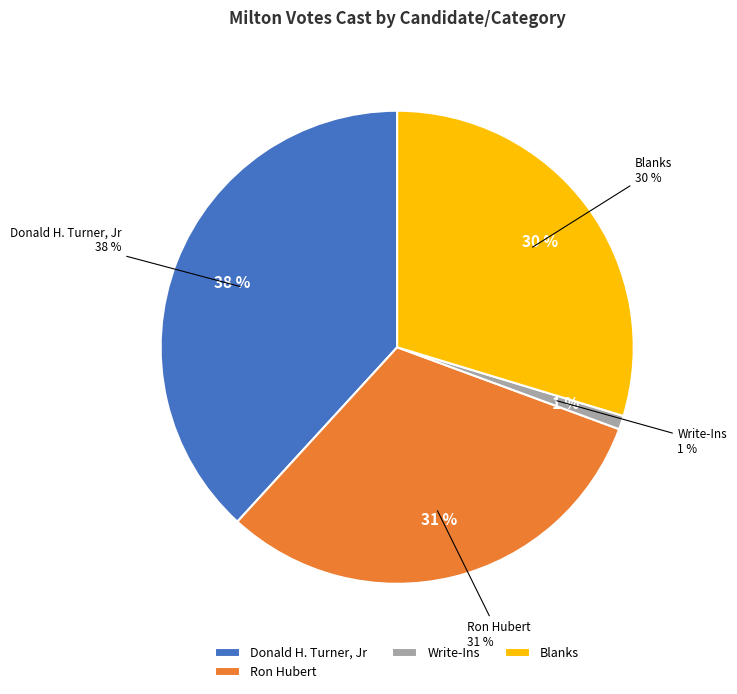

To the nearest percent, what percentage of the pie is Ron Hubert?

31%